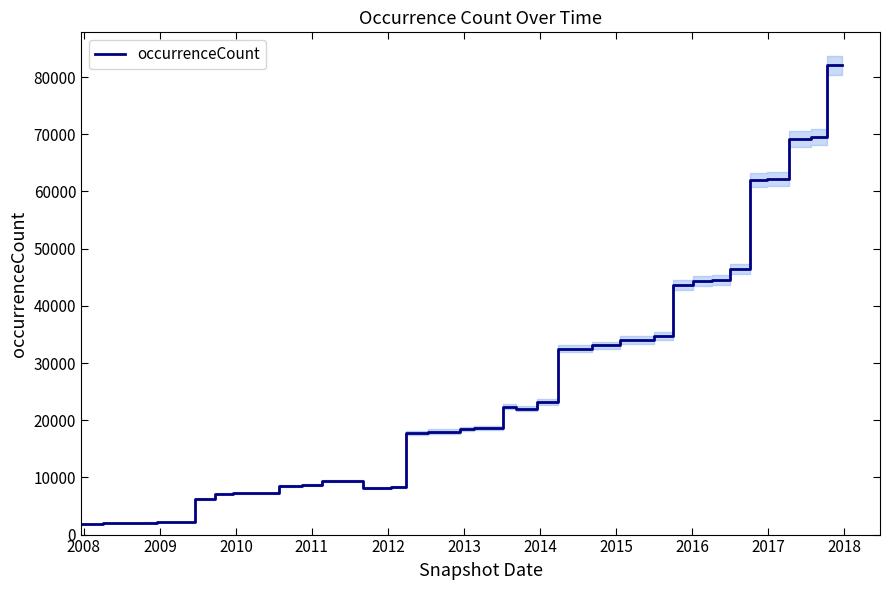

What is the highest value of the occurrenceCount series?

82081